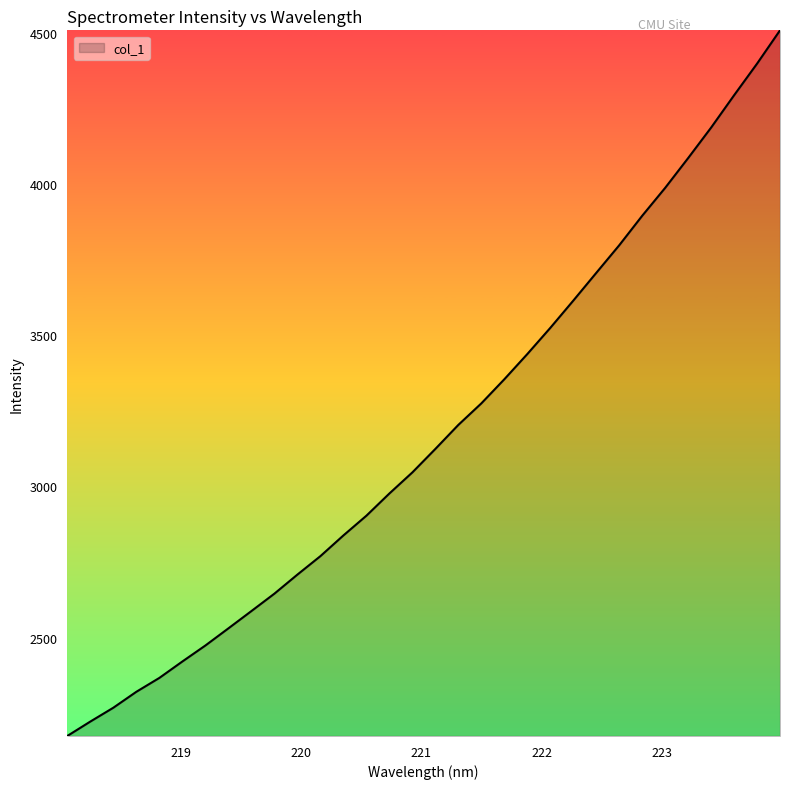

What is the maximum value shown in the chart?

4508.7